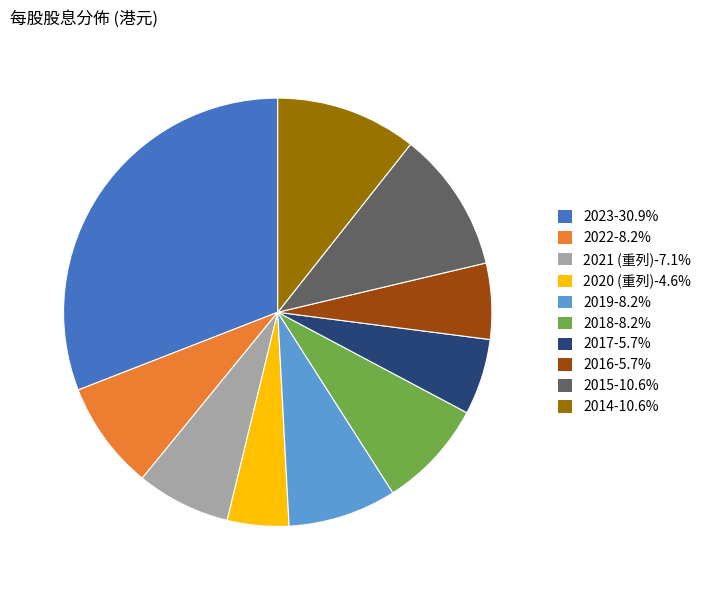

Count the number of slices in the pie.

10